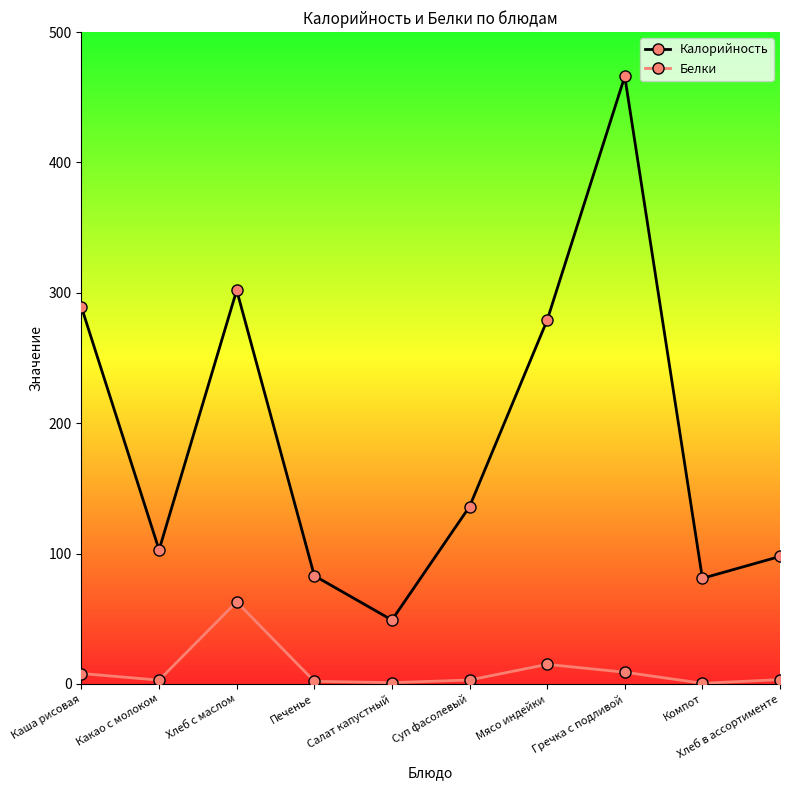

Which series has the widest spread of values?

Калорийность